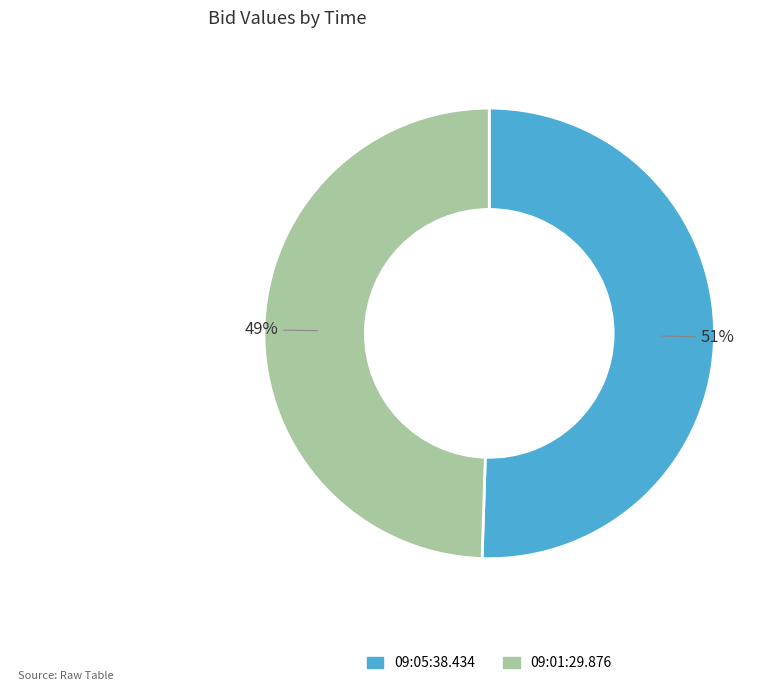

Is it true that 09:05:38.434 is 51% of the pie?

True